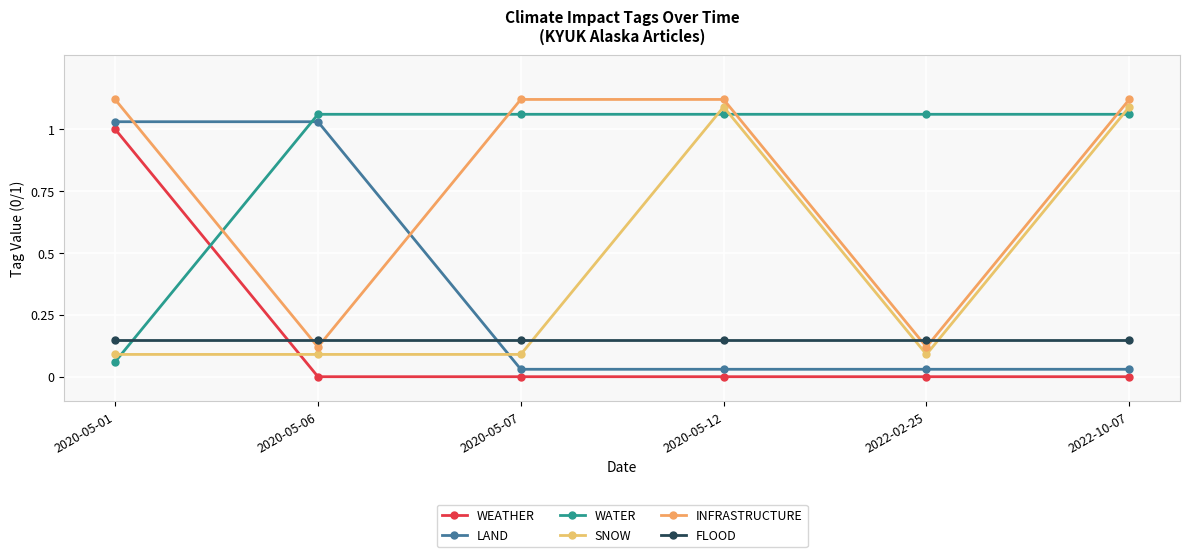

Is it true that SNOW equals 0.1 at 2020-05-06?

True